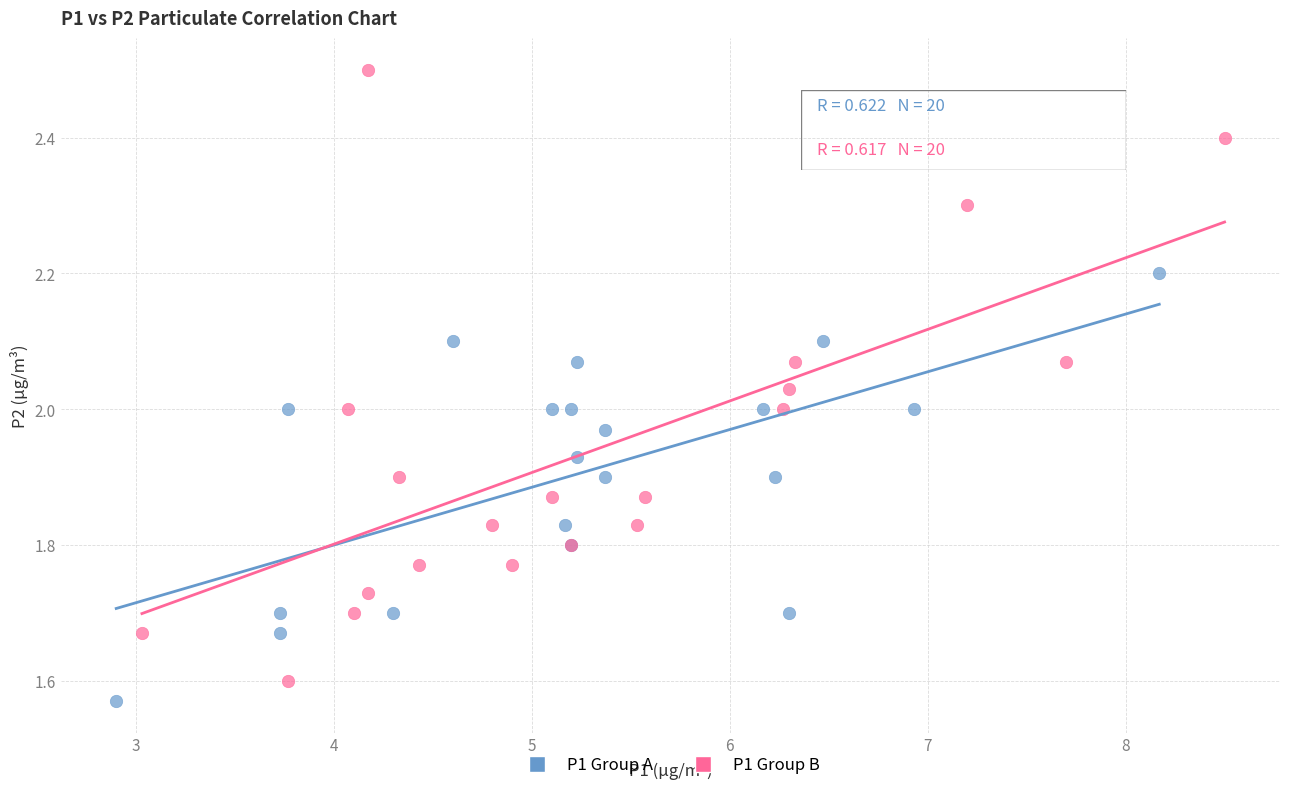

Which series reaches the minimum Y coordinate?

P1 Group A